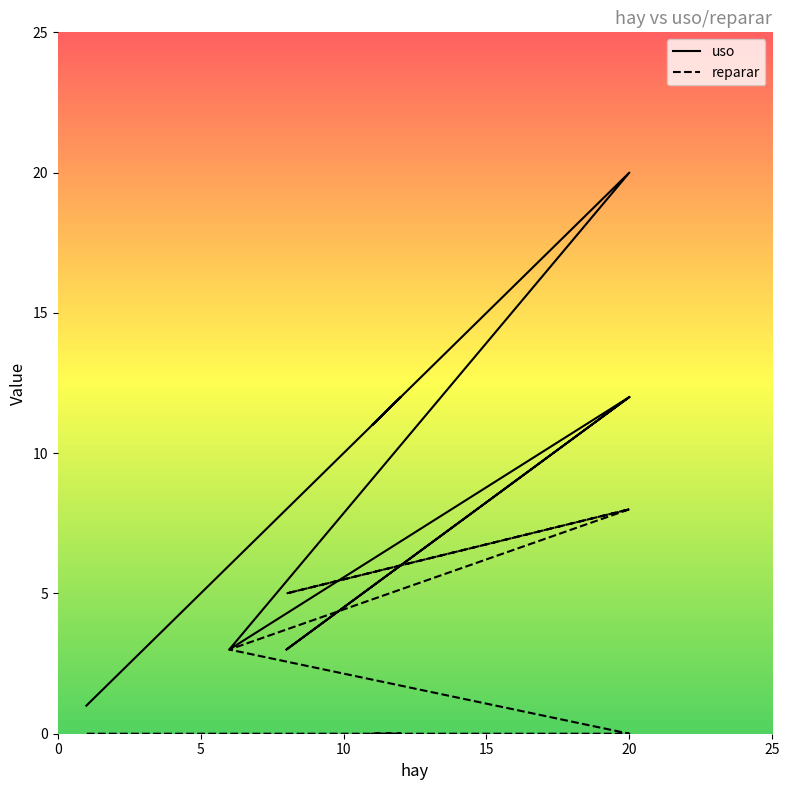

Which category has the highest value across all series?

20